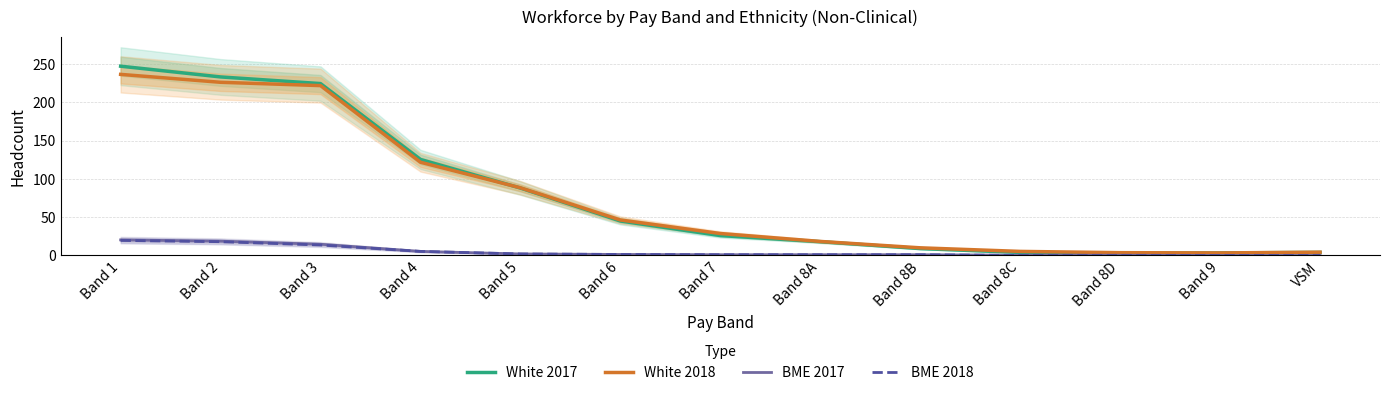

True or false: White 2017 and BME 2018 cross at least once.

False